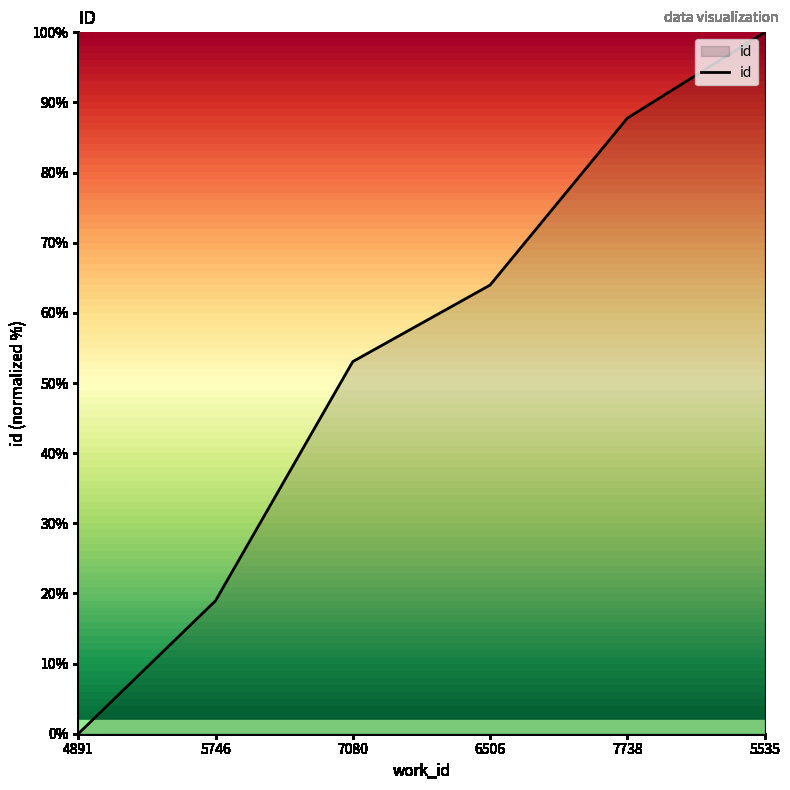

Between 5535 and 6506, which is larger?

5535